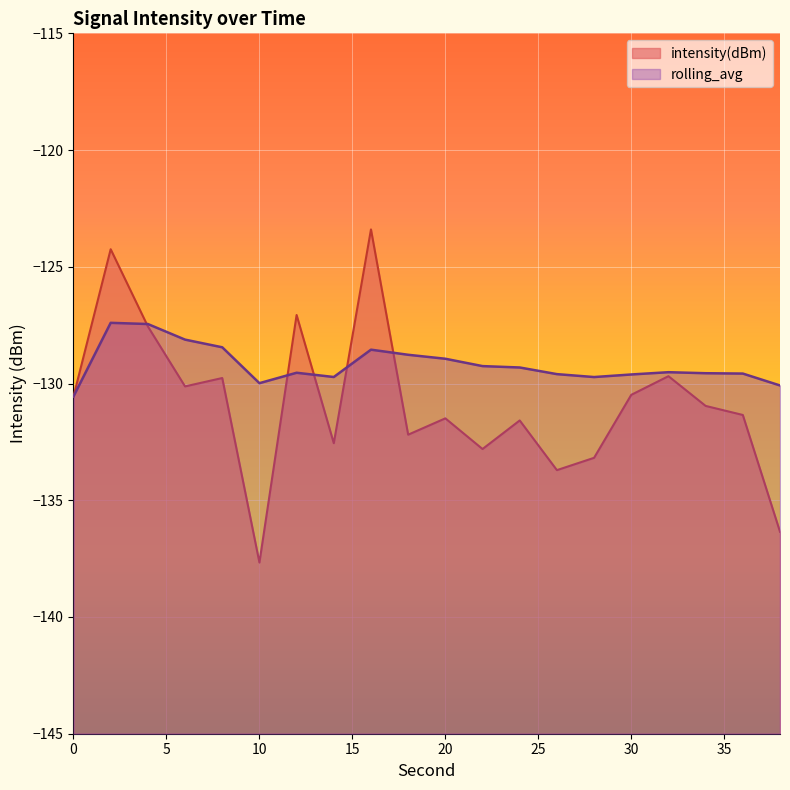

Rank the series by their average value, from lowest to highest.

intensity(dBm), rolling_avg